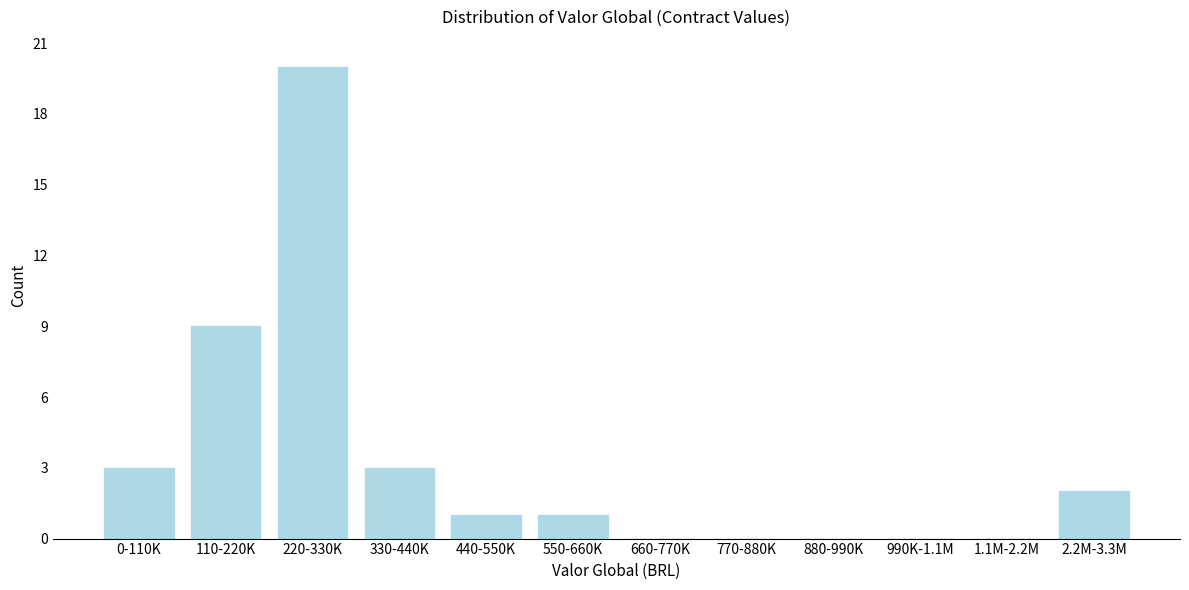

Reading left to right, transcribe all the data shown in this chart.

0-110K=3	110-220K=9	220-330K=20	330-440K=3	440-550K=1	550-660K=1	660-770K=0	770-880K=0	880-990K=0	990K-1.1M=0	1.1M-2.2M=0	2.2M-3.3M=2